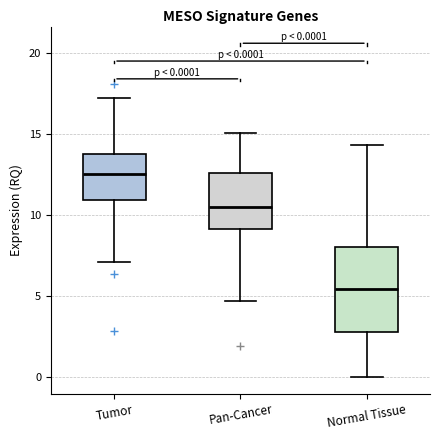

Comparing the boxes themselves (not the whiskers), which one is the tallest?

Normal Tissue